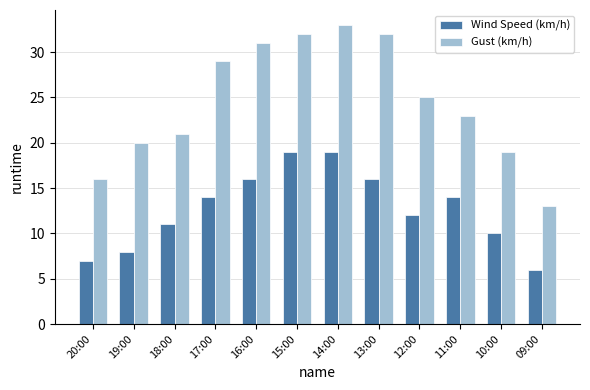

What is the greatest value displayed?

33